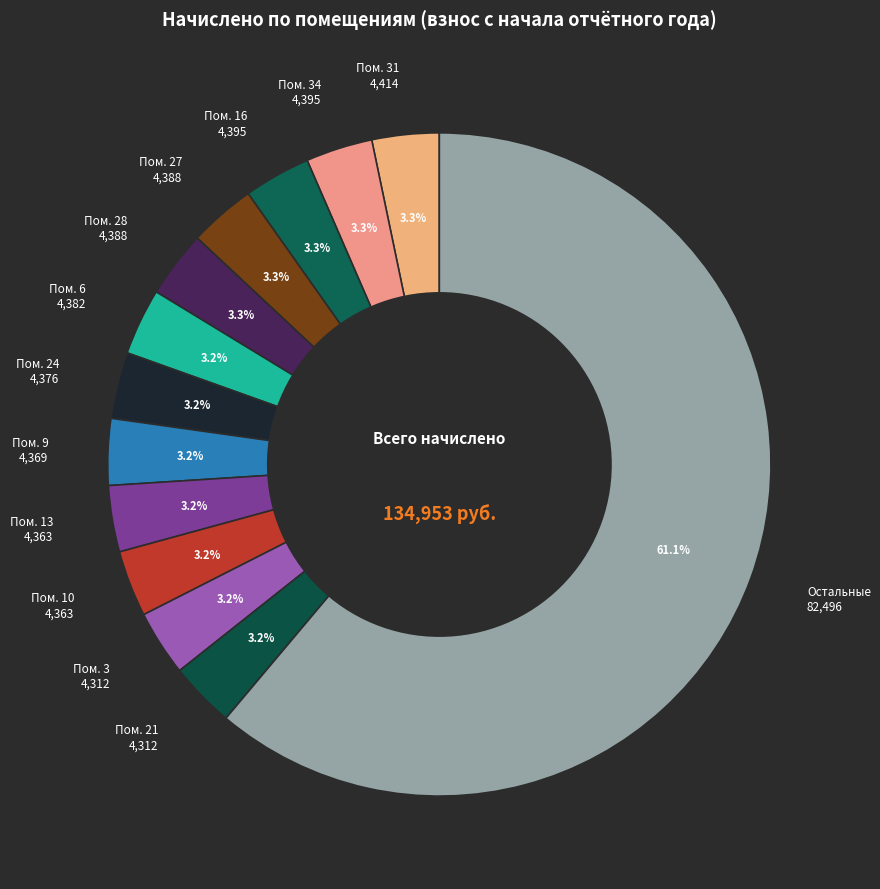

What is the largest slice in the pie chart?

Остальные 82,496